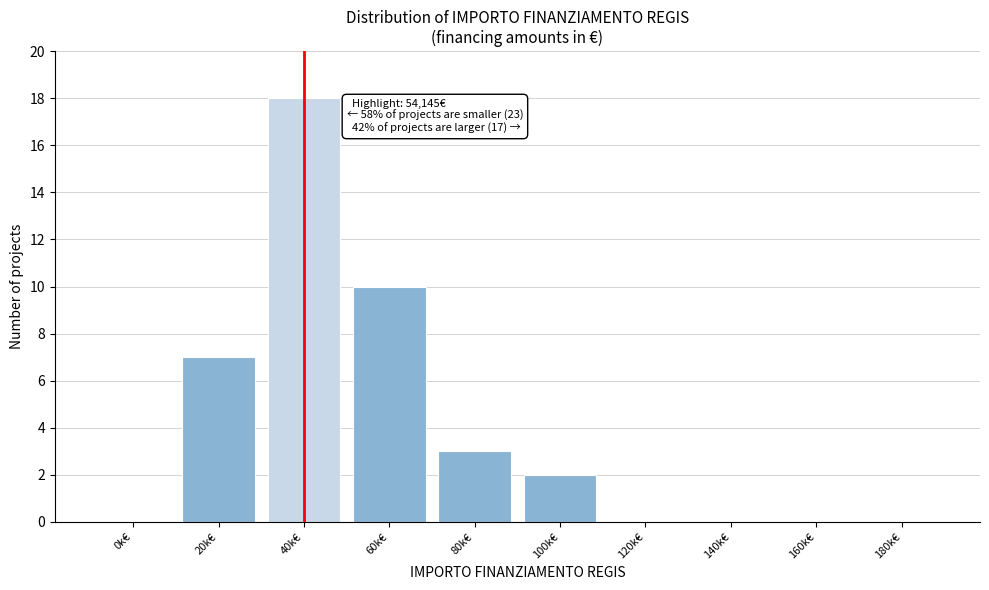

Reading left to right, what are all the values shown in this chart?

0k€=0	20k€=7	40k€=18	60k€=10	80k€=3	100k€=2	120k€=0	140k€=0	160k€=0	180k€=0